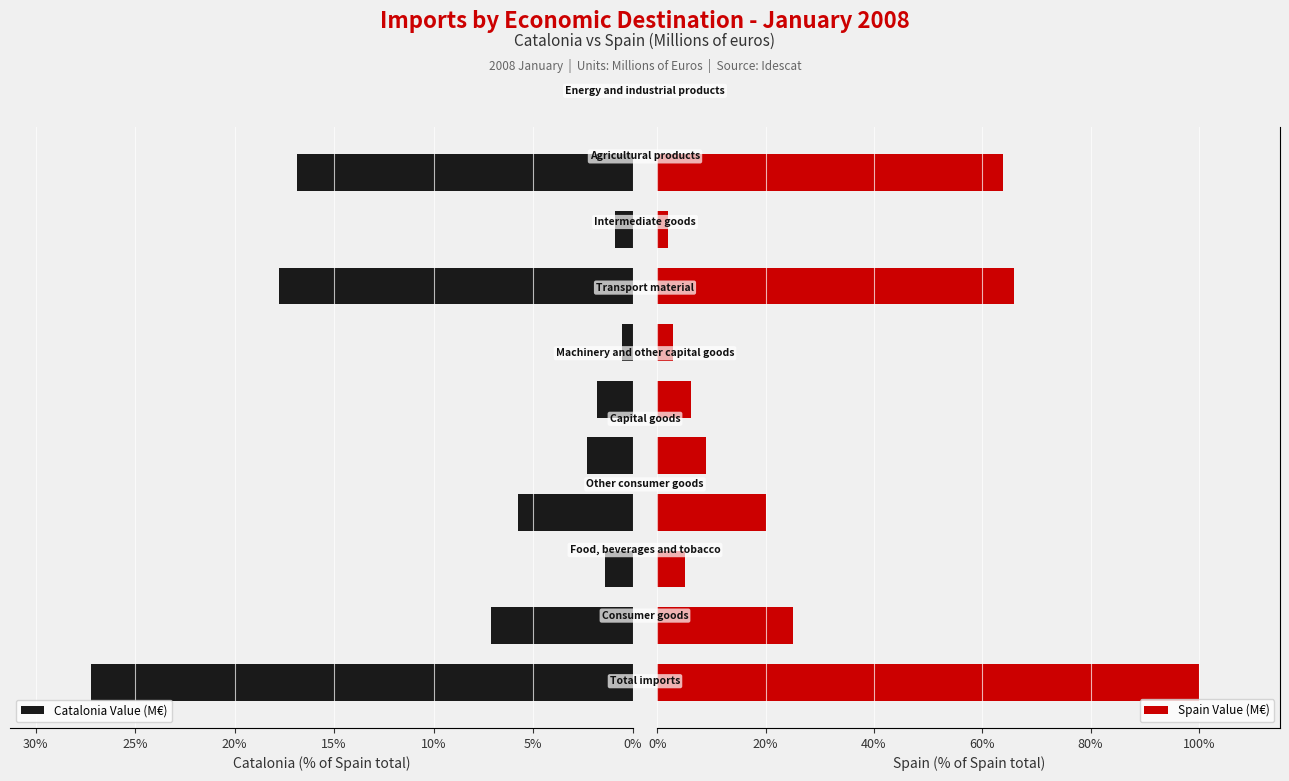

At 10%, list the series in order from largest to smallest.

Spain Value (M€), Catalonia Value (M€)